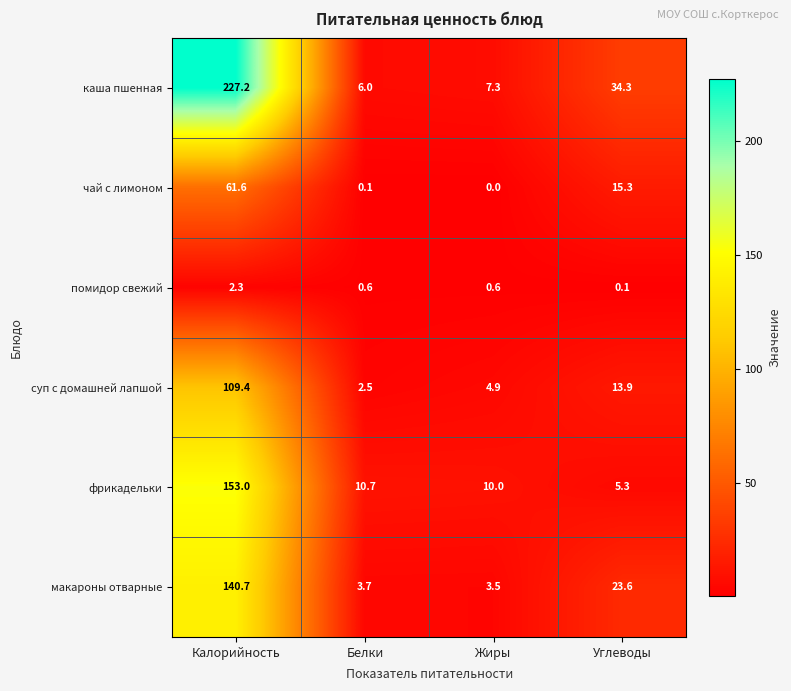

What is the lowest value of the суп с домашней лапшой series?

2.5